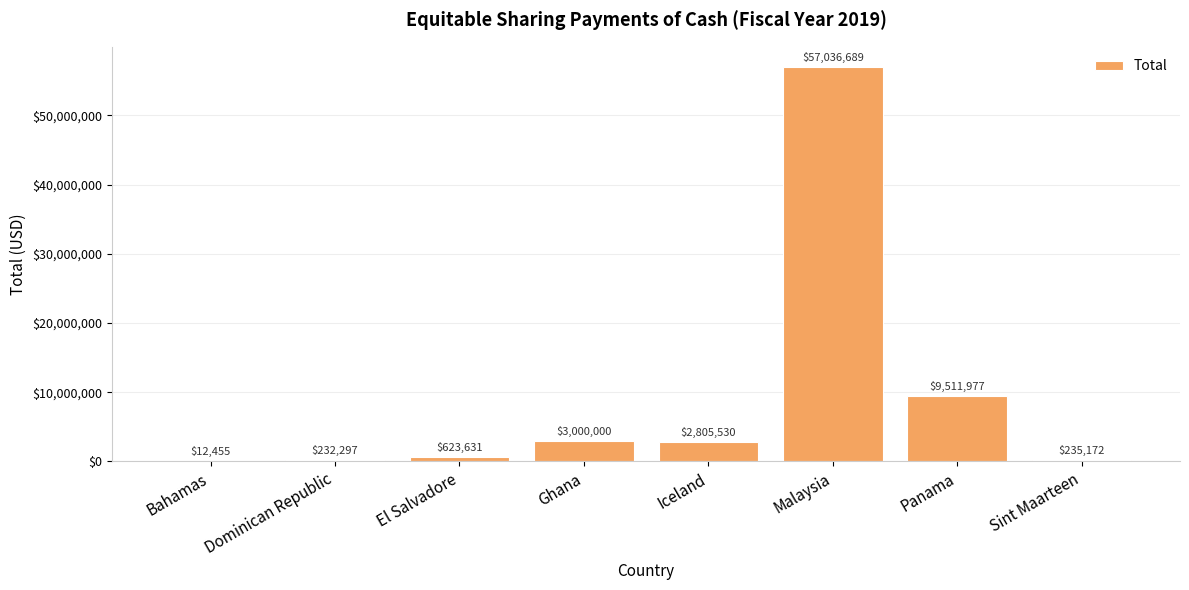

What is the maximum value shown in the chart?

57036688.7